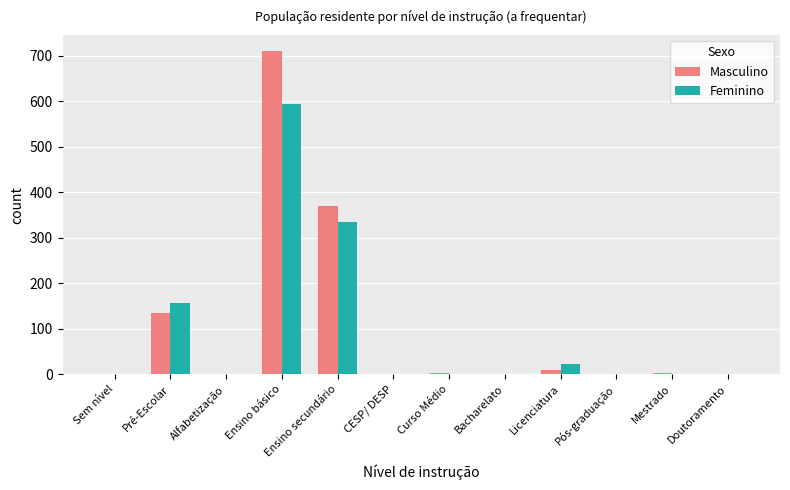

At which category is the sum across all series the highest?

Ensino básico